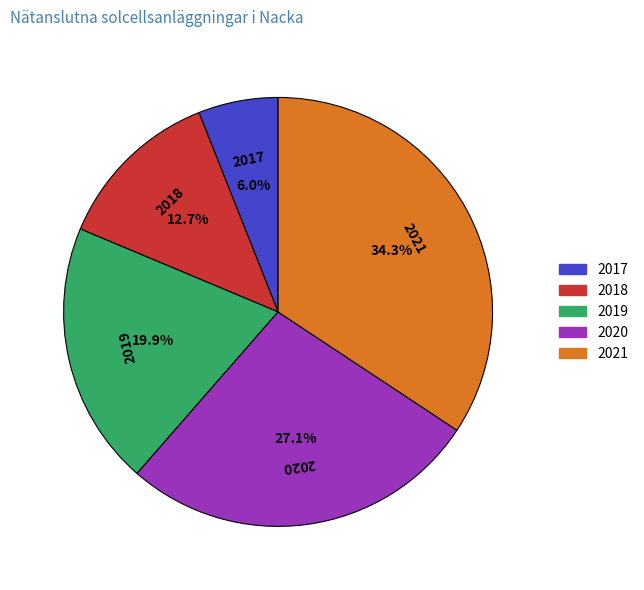

Which has a higher value, 2017 or 2019?

2019